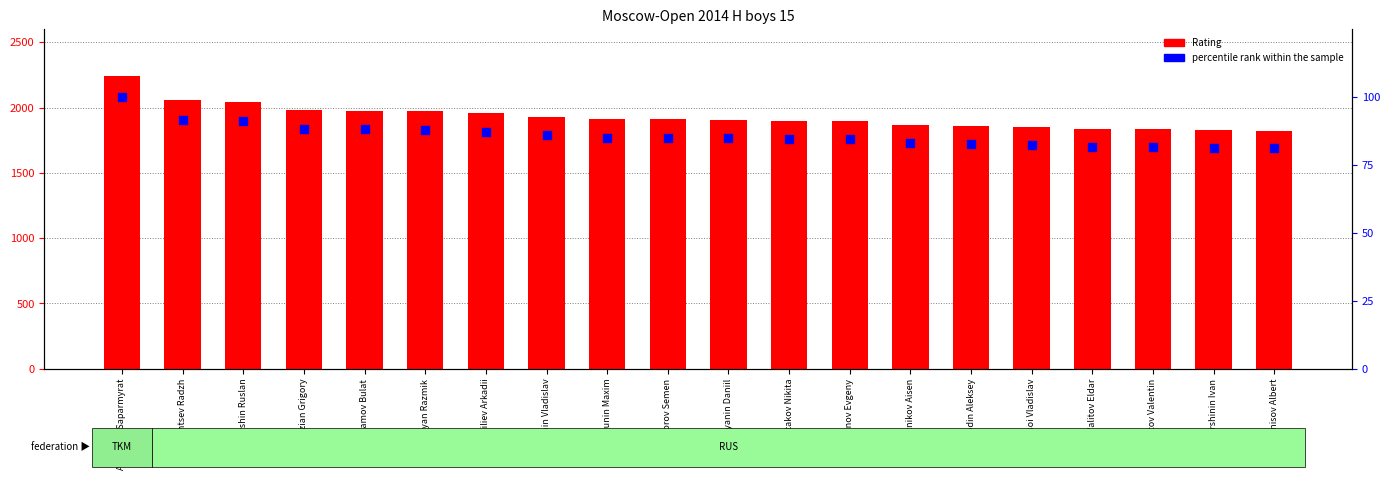

Which series has the largest total across all categories?

Rating